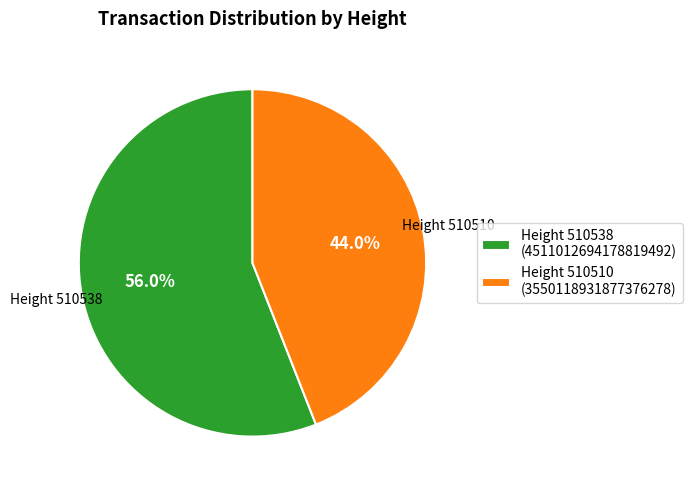

Between Height 510538 (4511012694178819492) and Height 510510 (3550118931877376278), which is larger?

Height 510538 (4511012694178819492)